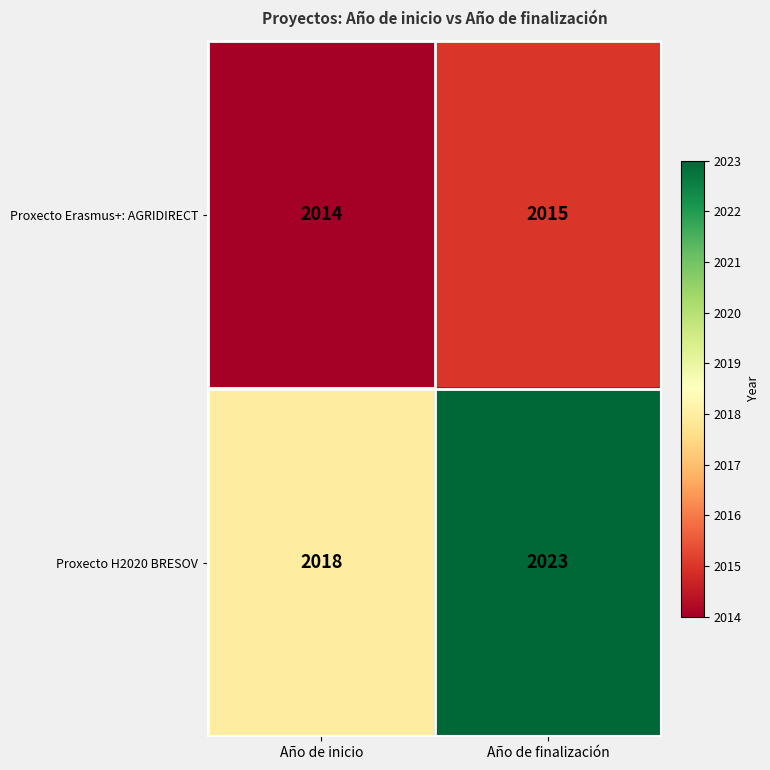

Where is Proxecto Erasmus+: AGRIDIRECT nearest to the value 2014?

Año de inicio